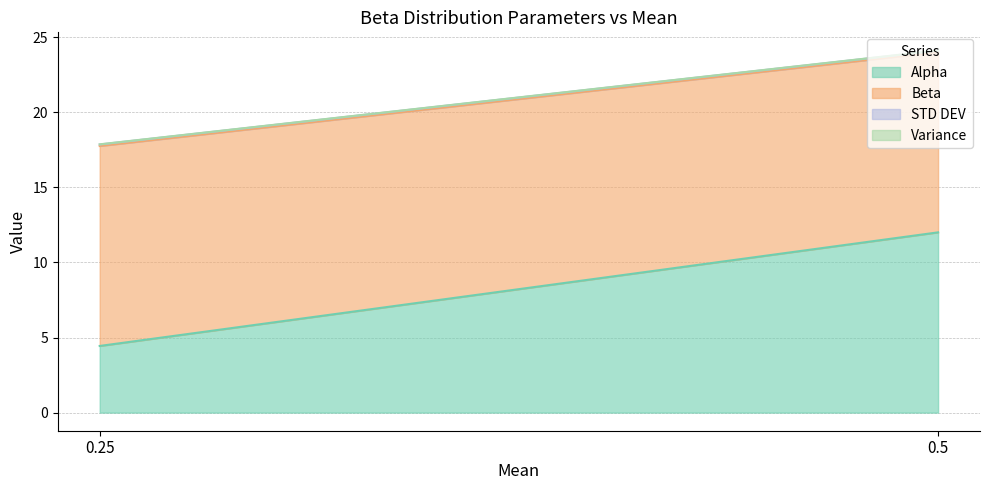

Reading left to right, extract all data points from this chart.

Alpha: 0.25=4.4	0.5=12.0
Beta: 0.25=13.3	0.5=12.0
STD DEV: 0.25=0.1	0.5=0.1
Variance: 0.25=0.0	0.5=0.0